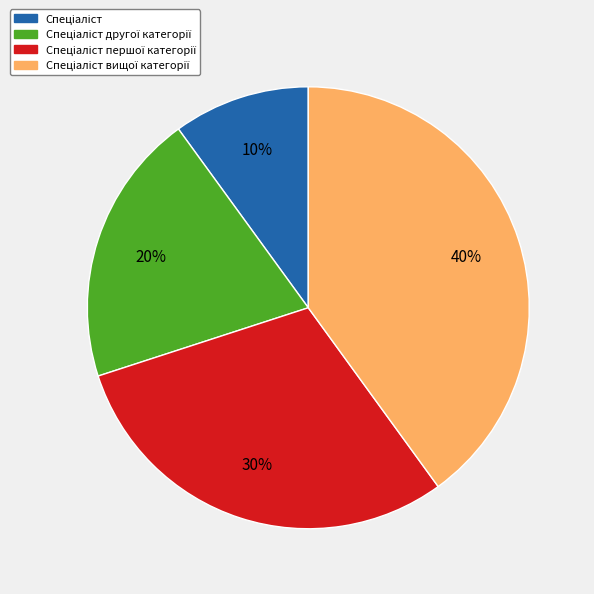

Is there any slice that represents more than half of the pie?

No